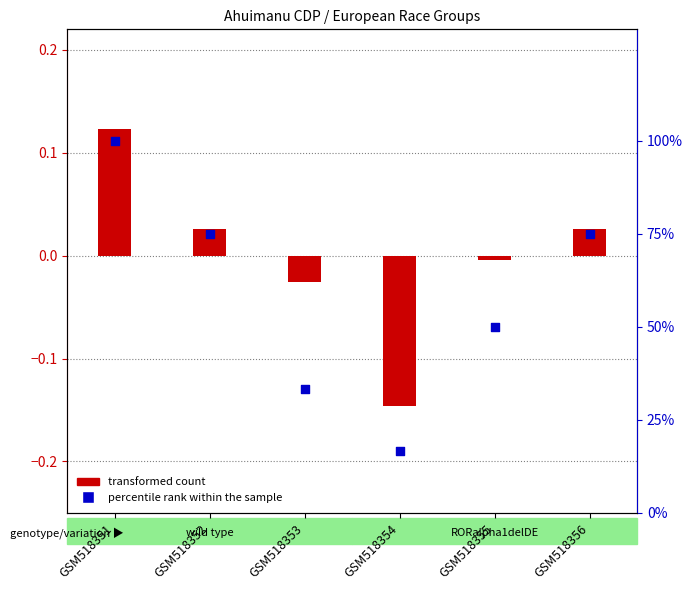

What are all the series names shown in the legend?

transformed count, percentile rank within the sample